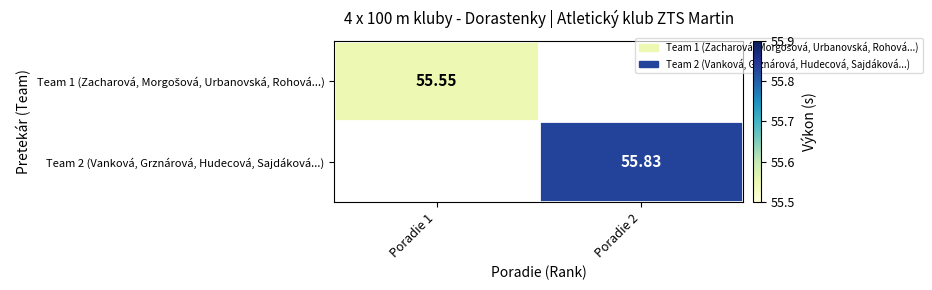

At how many categories does at least one series exceed 55?

2